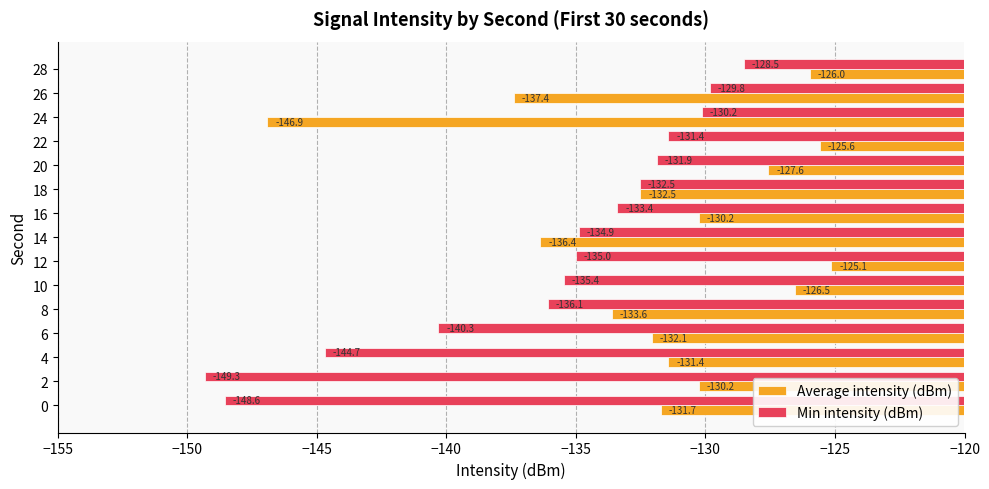

Rank the categories by Min intensity (dBm) value from lowest to highest.

2, 0, 4, 6, 8, 10, 12, 14, 16, 18, 20, 22, 24, 26, 28